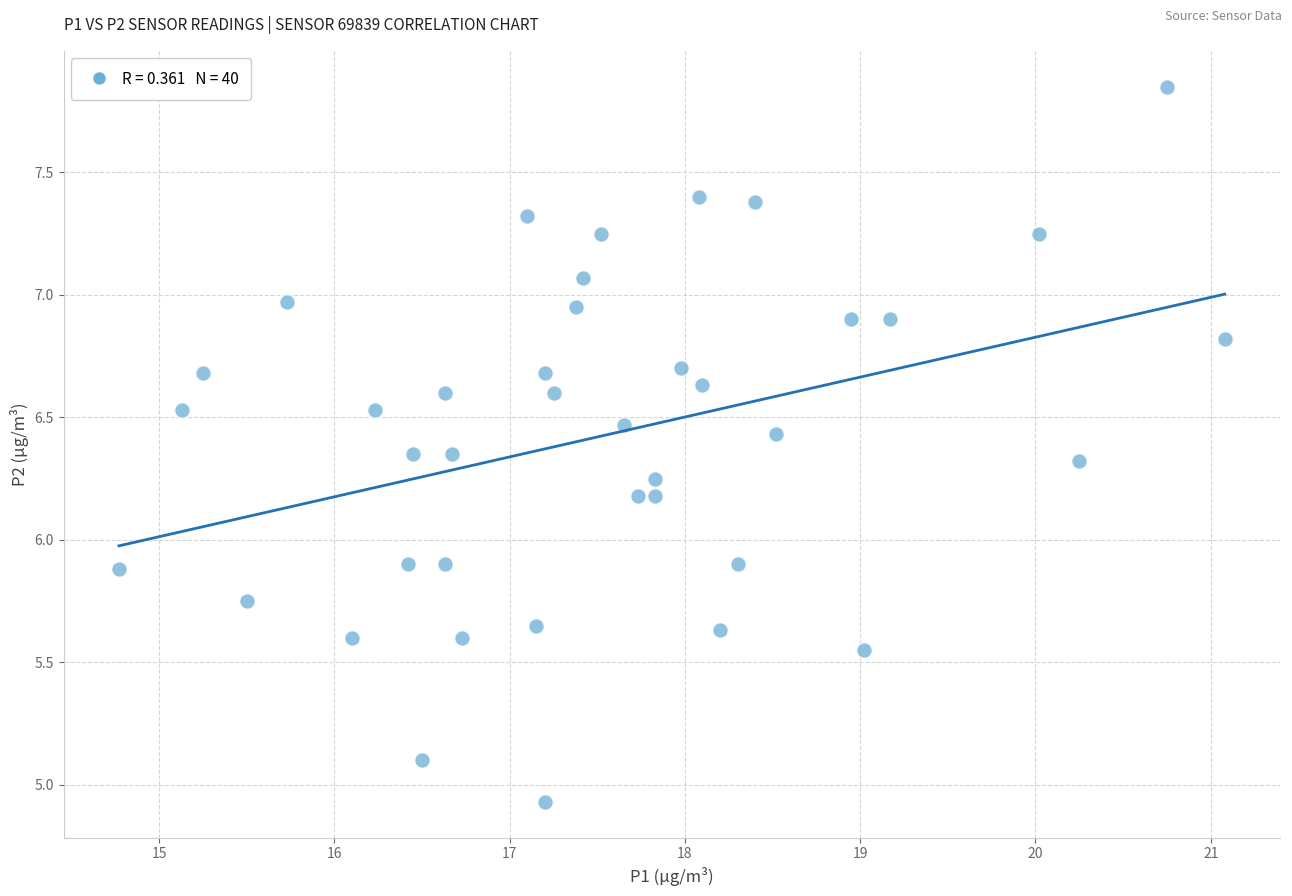

What is the range of Y values (max minus min)?

2.9